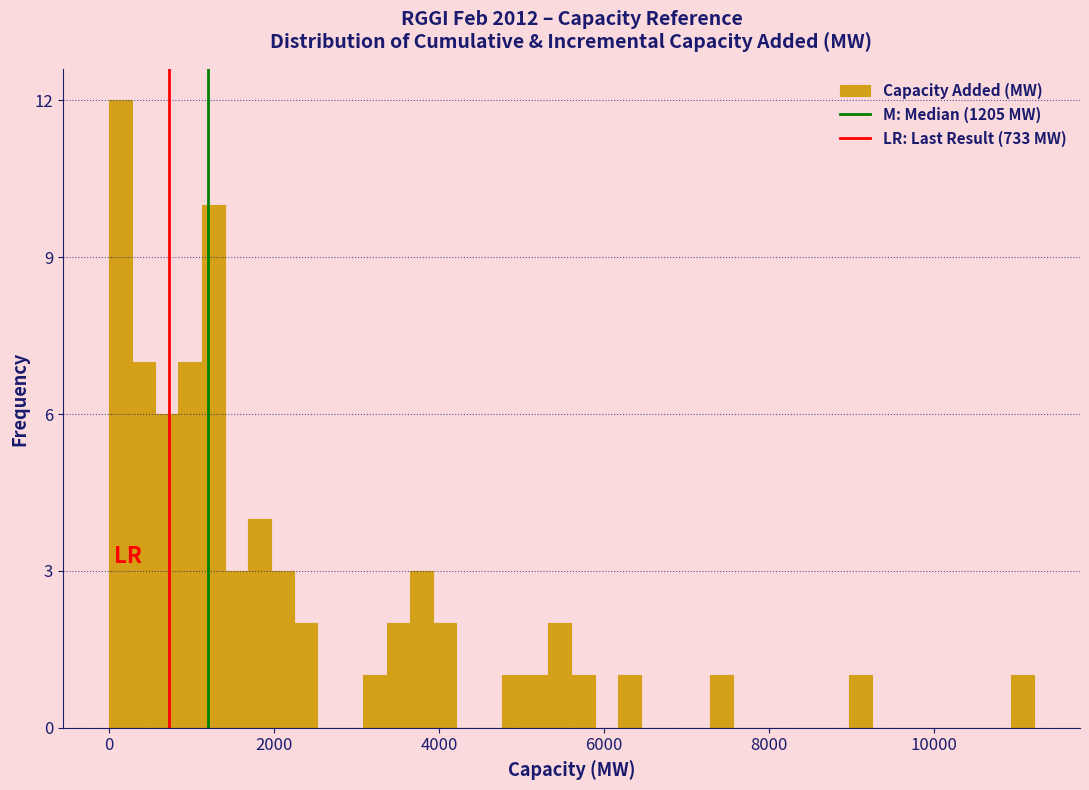

Read against the x-axis, roughly where is the centre of the tallest bar?

200